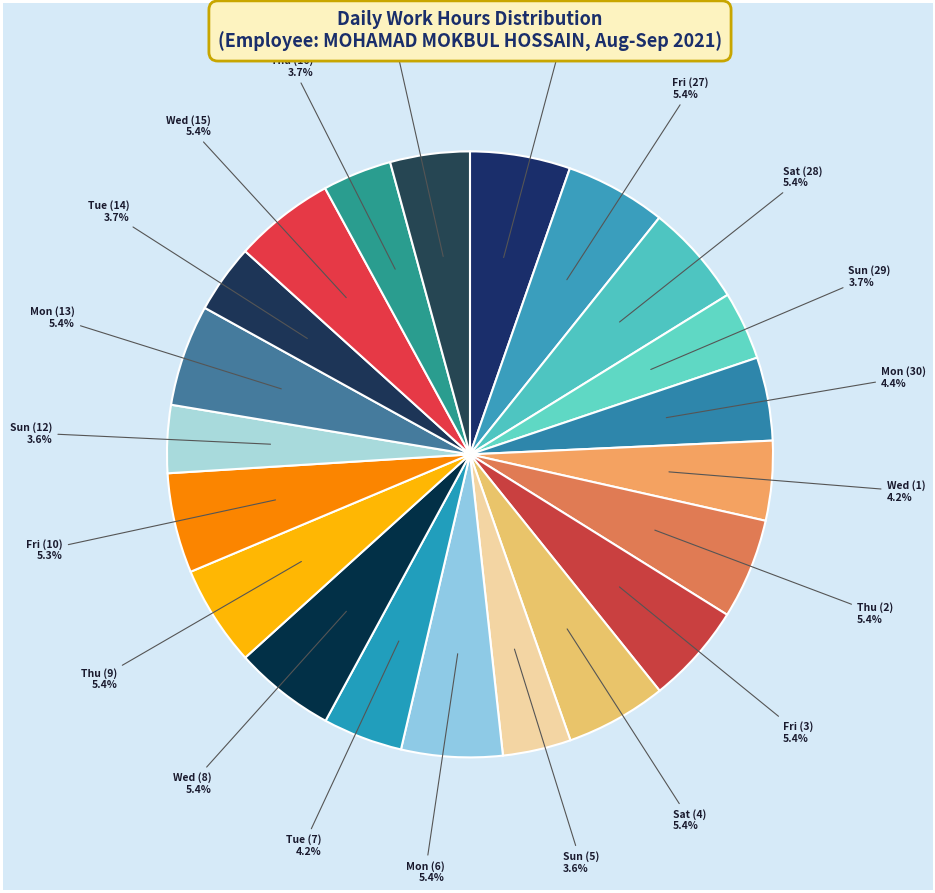

How many slices are in this pie chart?

21